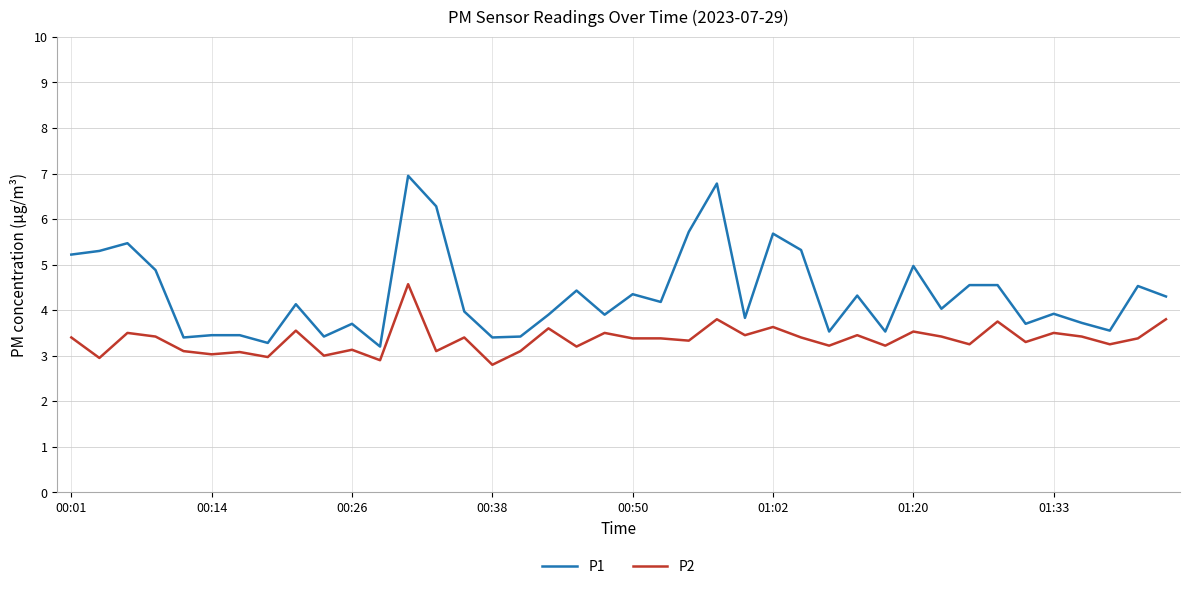

True or false: P2 and P1 cross at least once.

False